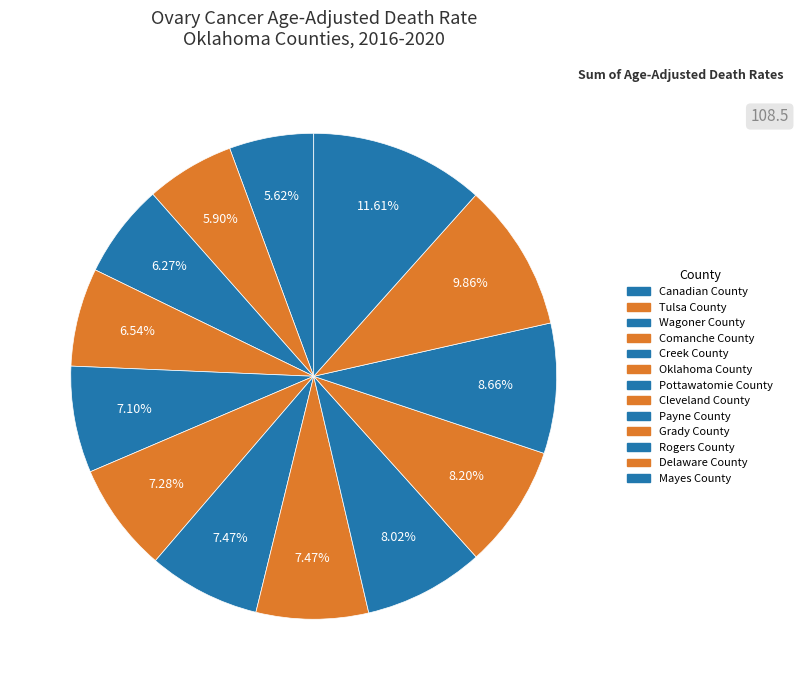

To the nearest percent, what is the combined percentage of Comanche County and Canadian County?

12%